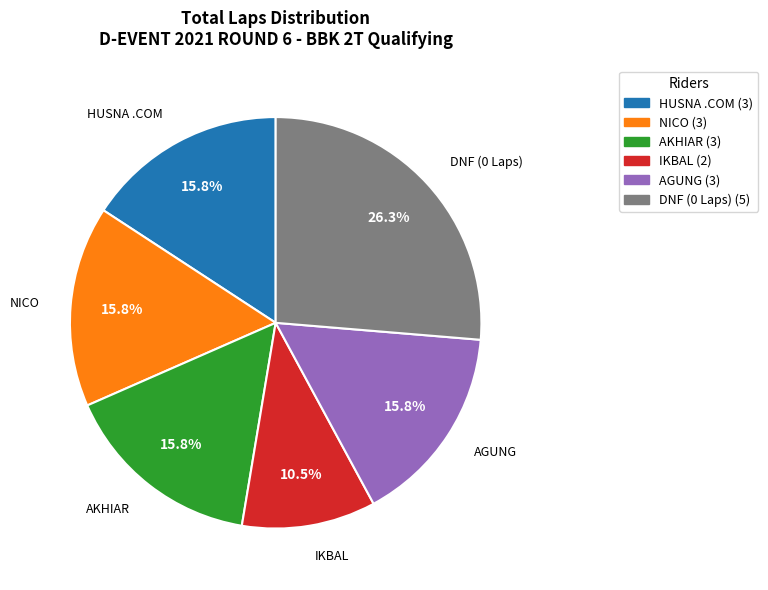

Is there a majority slice in this chart?

No